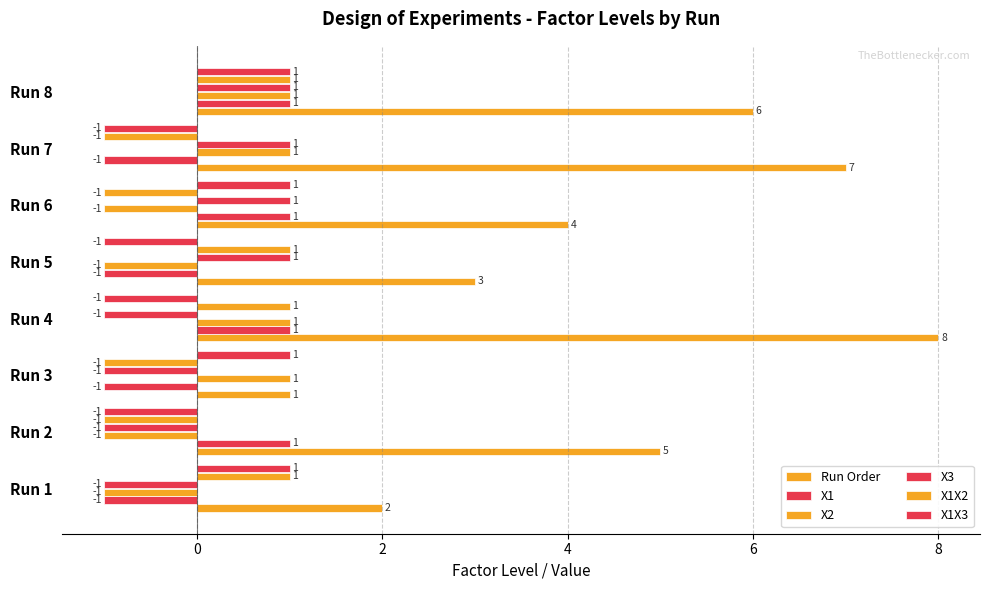

How many series are shown in this chart?

6